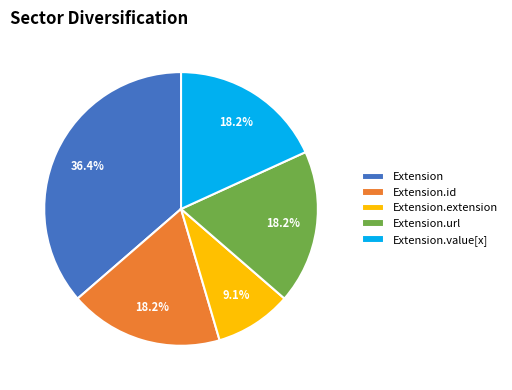

What percentage is the Extension.url slice, to the nearest percent?

18%